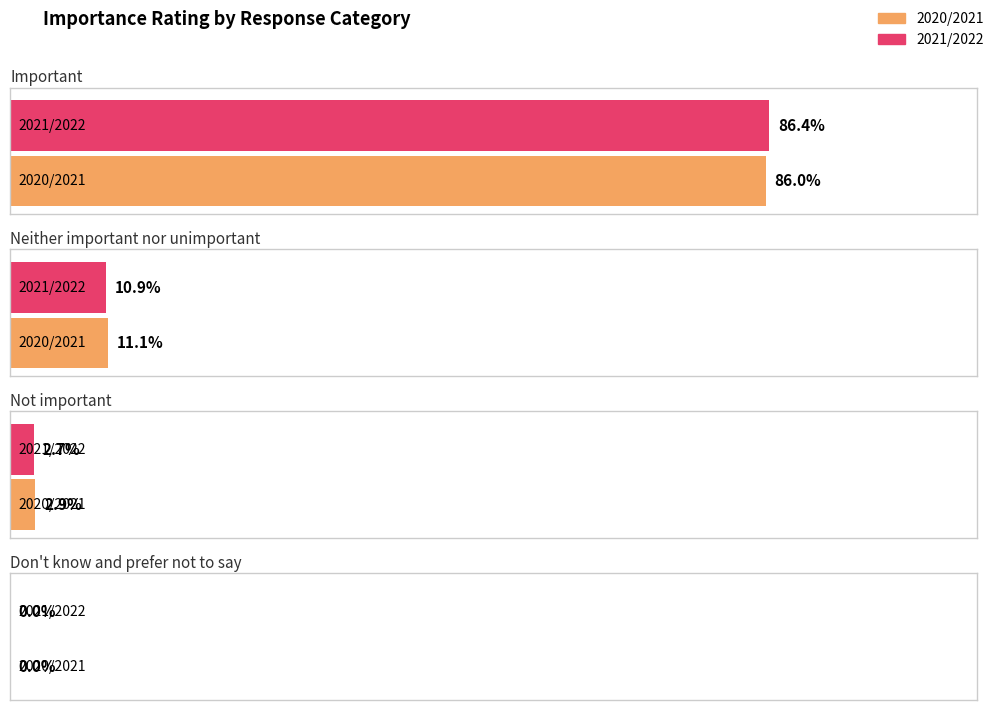

What value does the 2020/2021 series have at Neither important nor unimportant?

11.1